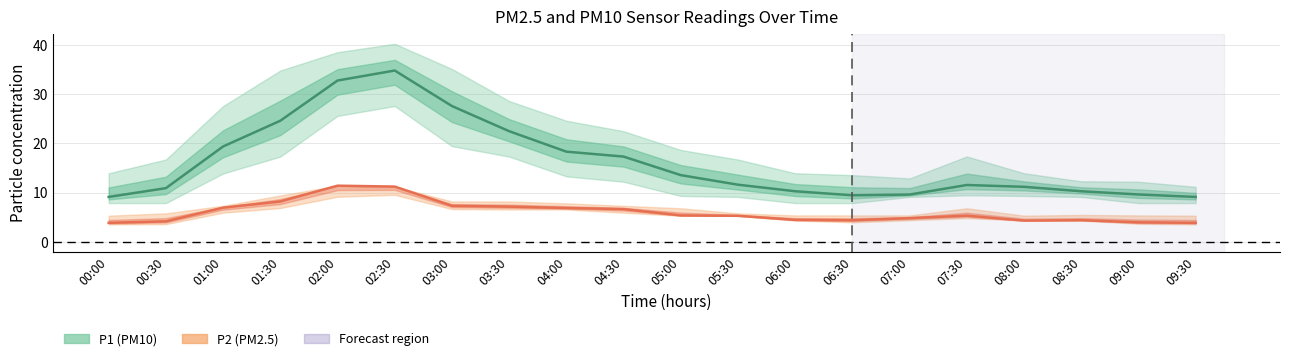

What is the approximate value of P1 (PM10) at 06:00?

10.3